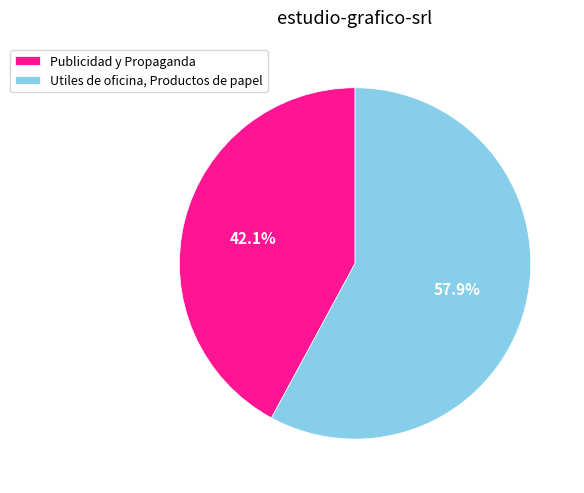

Count the number of slices in the pie.

2